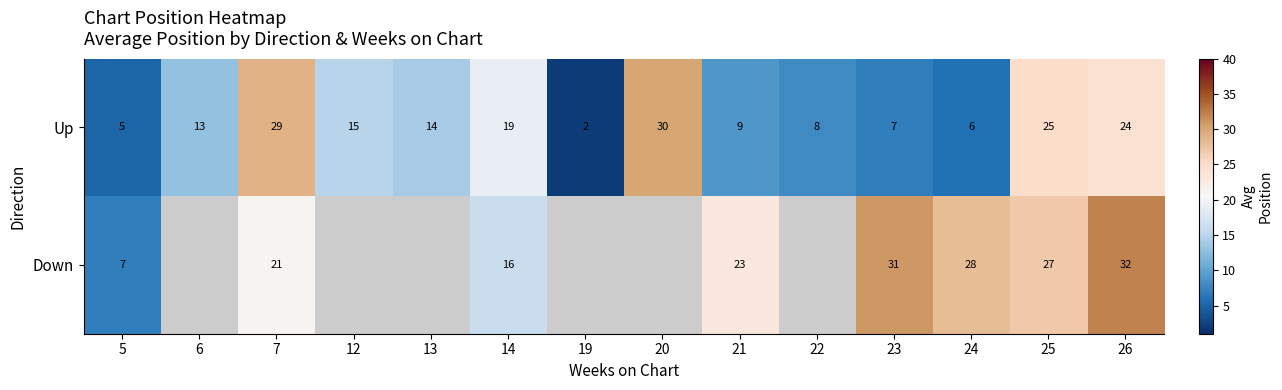

What is the approximate value of Up at 22, to the nearest 10?

10